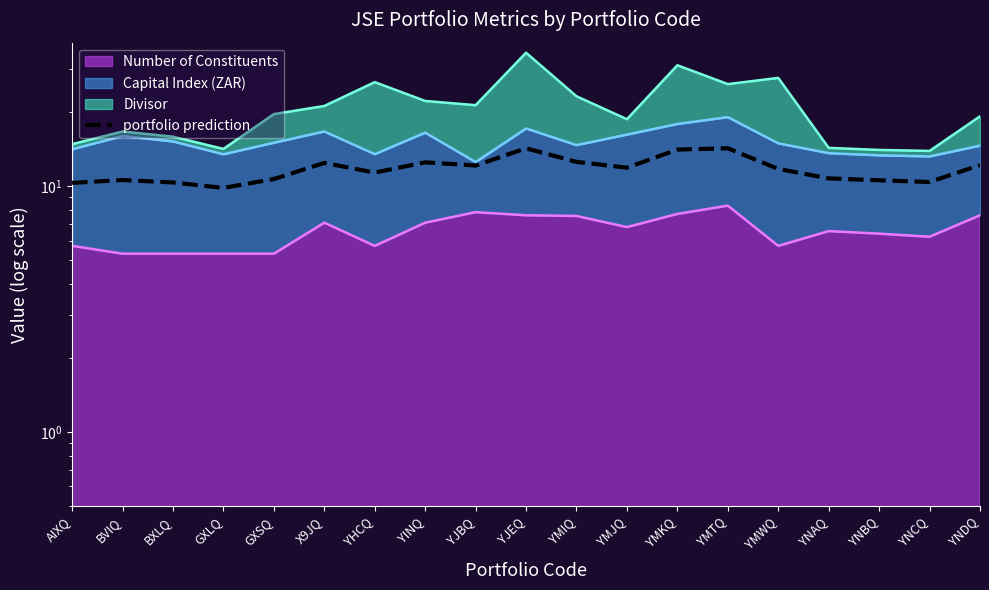

At which category does the data reach its first local peak?

BVIQ